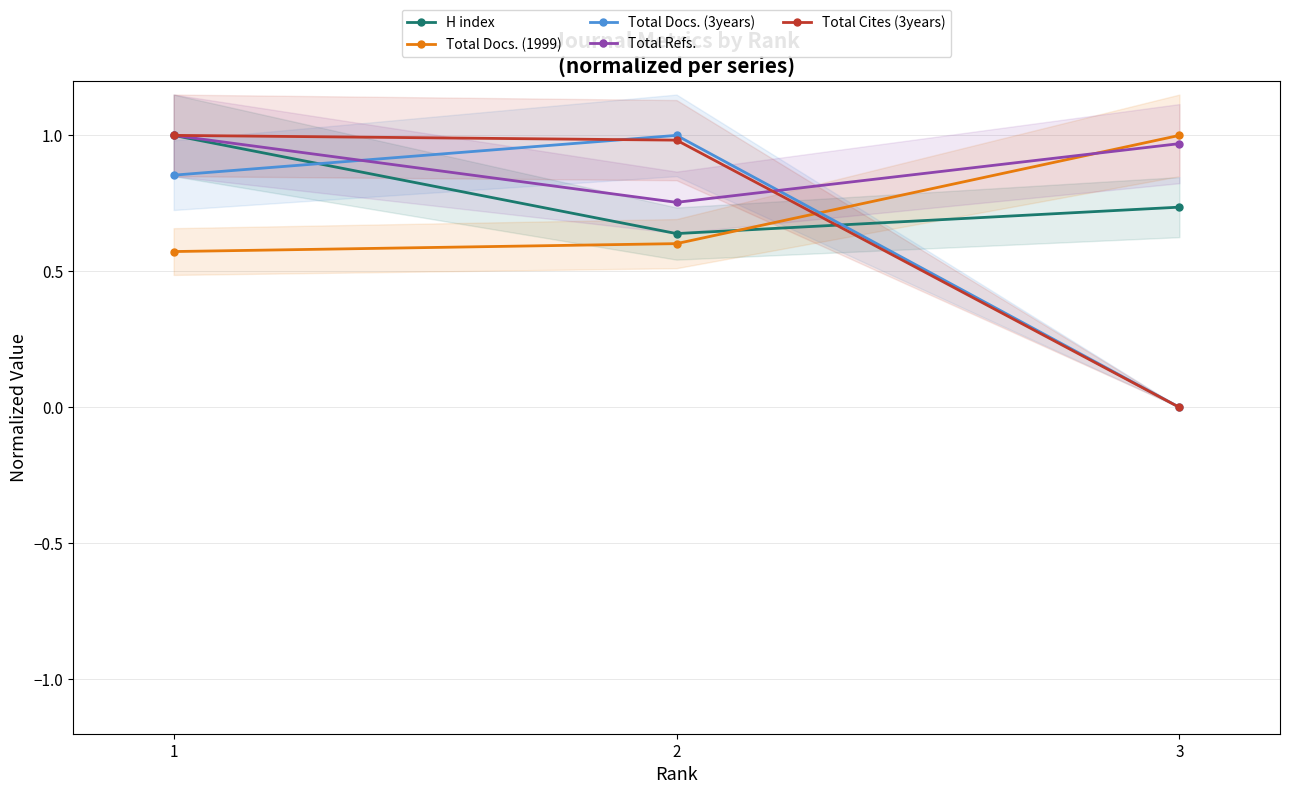

Which series has the largest range (max minus min)?

Total Docs. (3years)